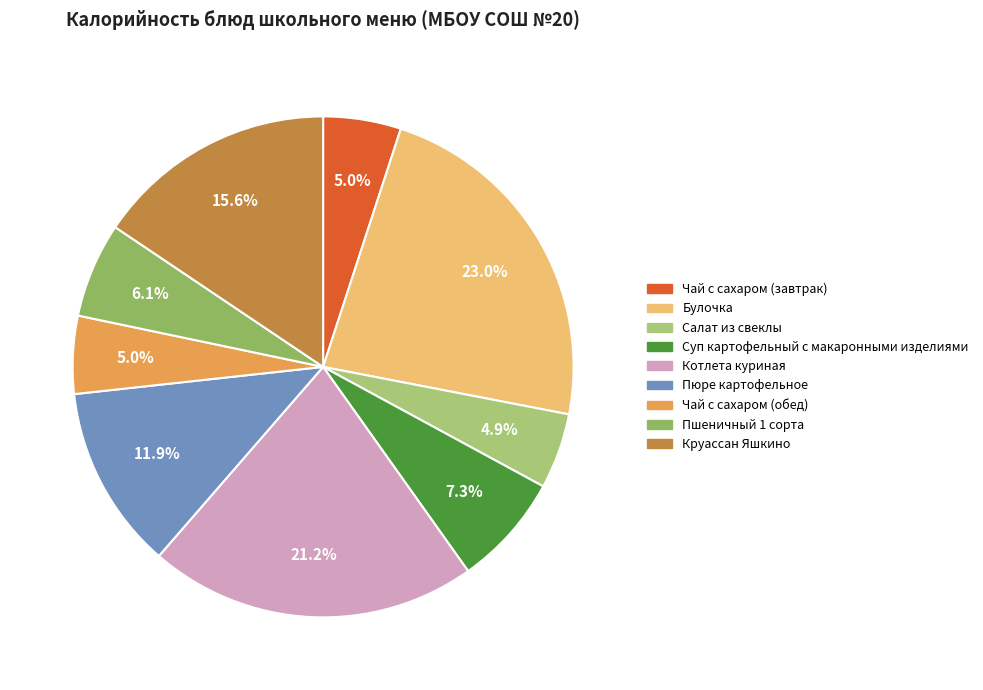

What percentage is the Салат из свеклы slice, to the nearest percent?

5%